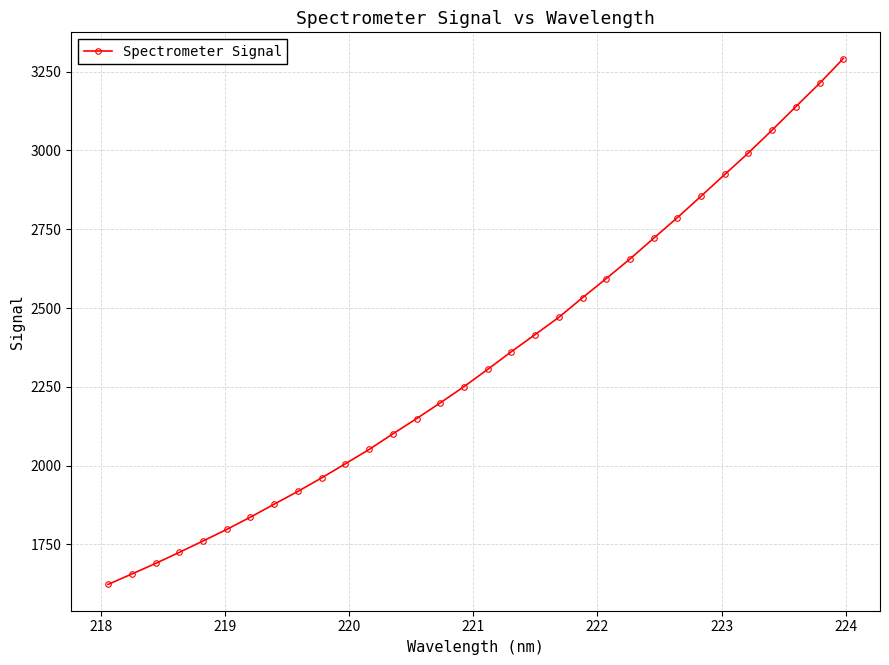

What is the sum of all values?

74925.8